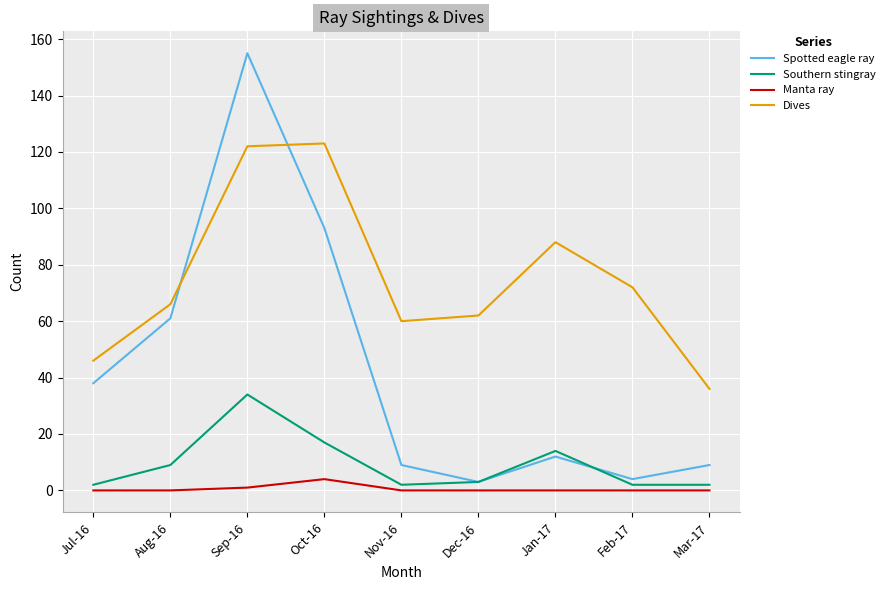

Is the value of Dives at Jan-17 greater than the value of Spotted eagle ray at Mar-17?

Yes